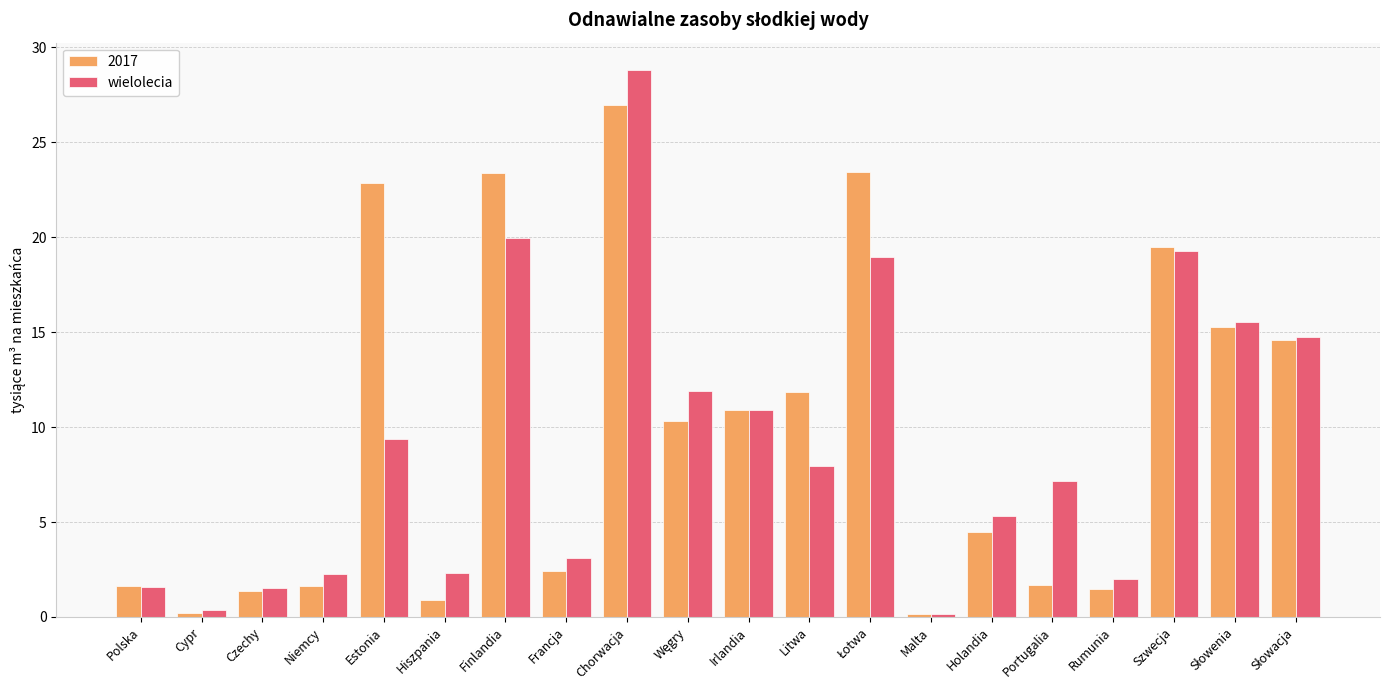

How many distinct data groups are displayed?

2